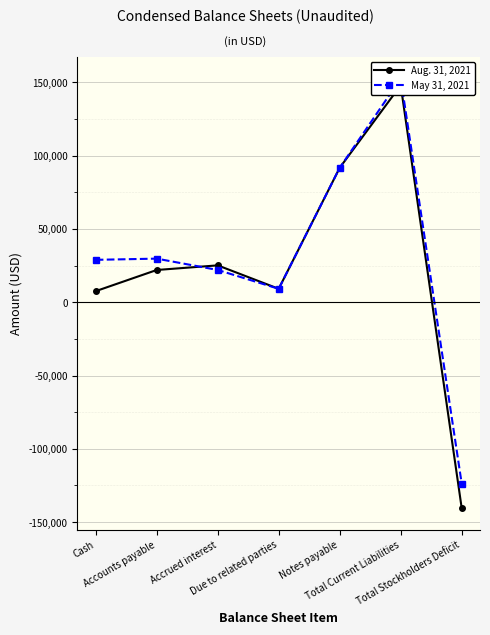

True or false: May 31, 2021 has a value of 152689 at Total Current Liabilities.

True